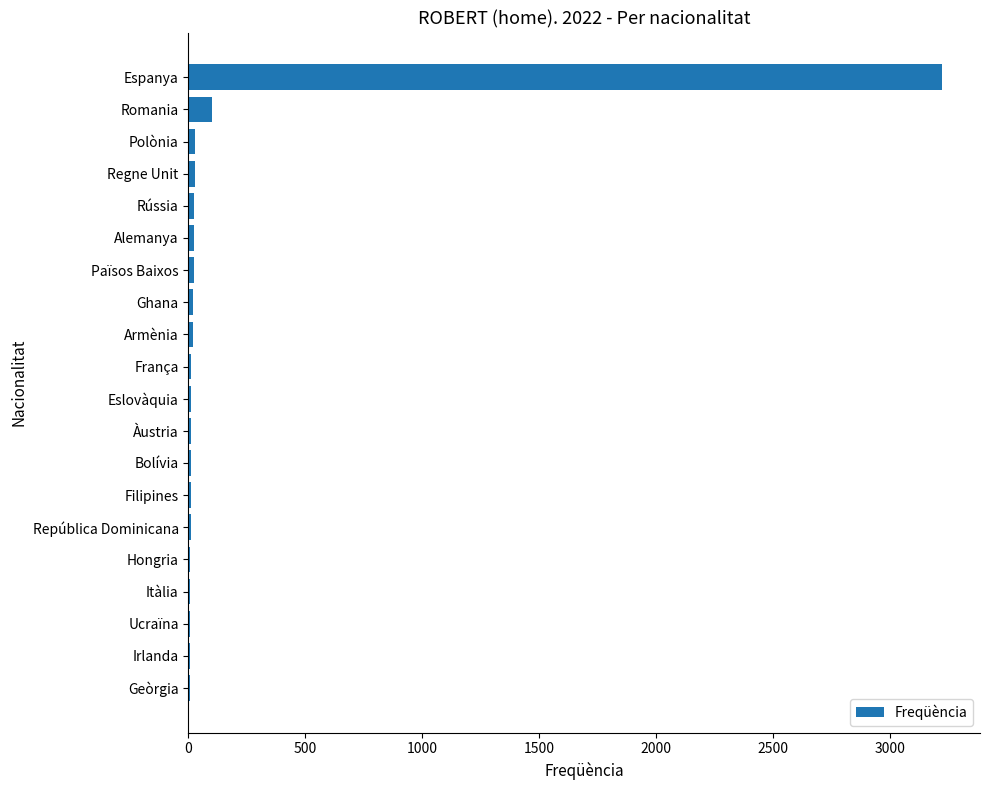

Which category has the highest value across all series?

Espanya